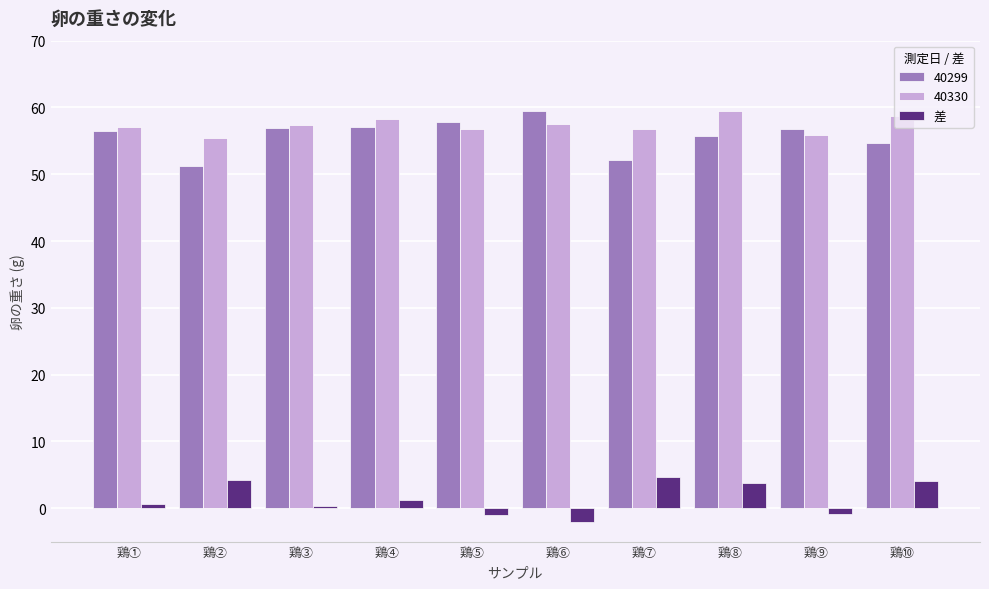

What is the label of the 2nd bar from the right?

鶏⑨